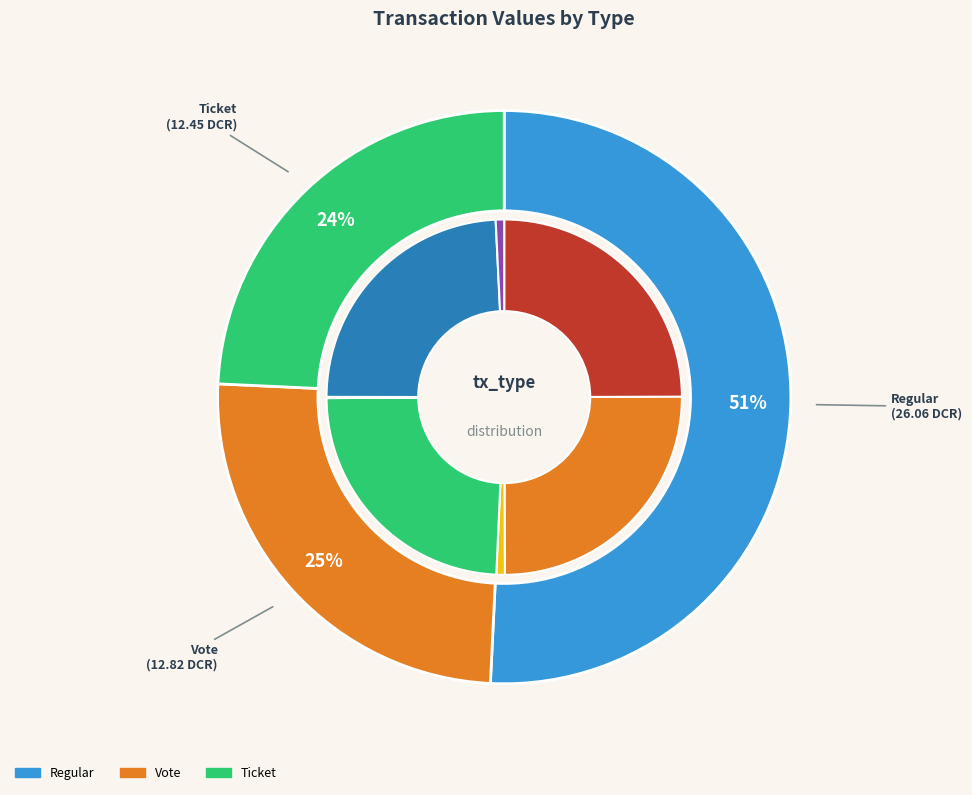

Is it true that Regular(-1,1) is 11% of the pie?

False